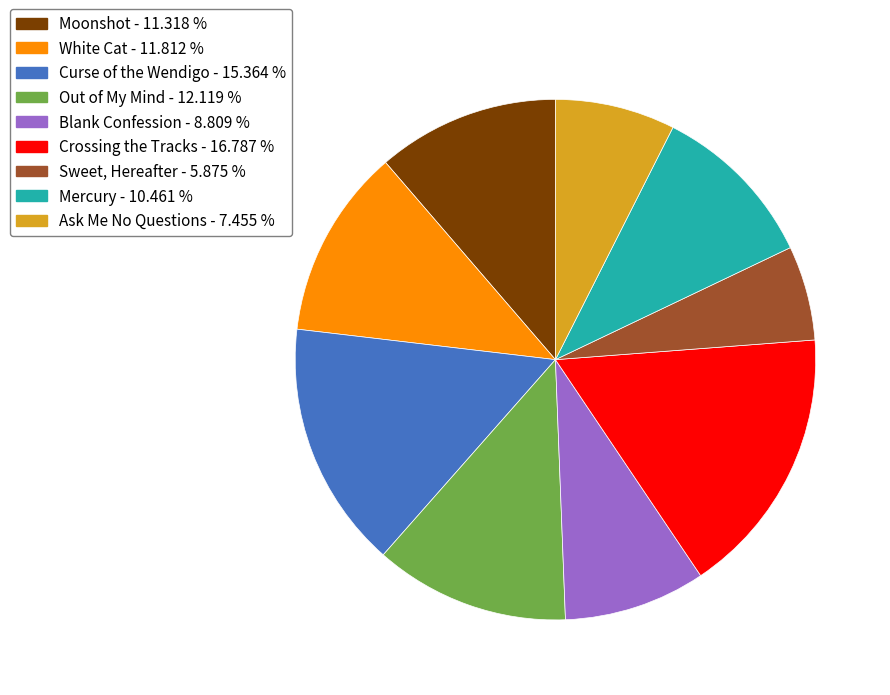

Is the sum of Mercury - 10.461 % and Sweet, Hereafter - 5.875 % greater than half?

No